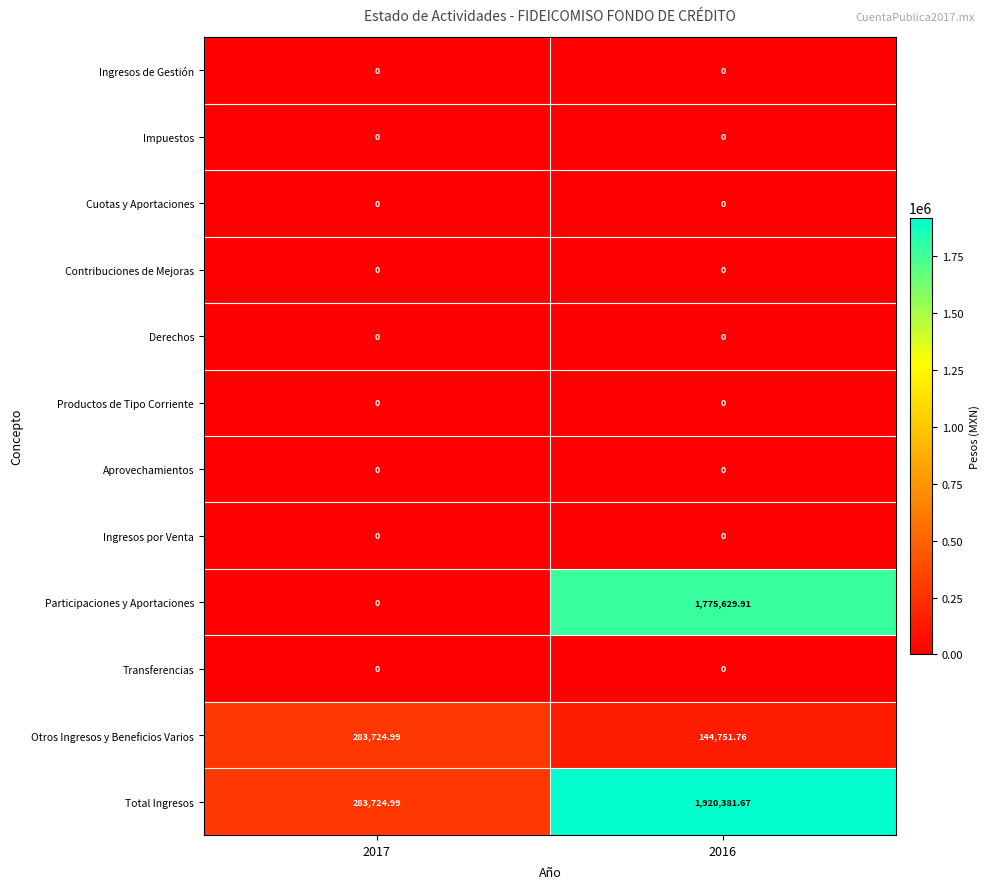

Between 2017 and 2016, which series saw the biggest shift?

Participaciones y Aportaciones